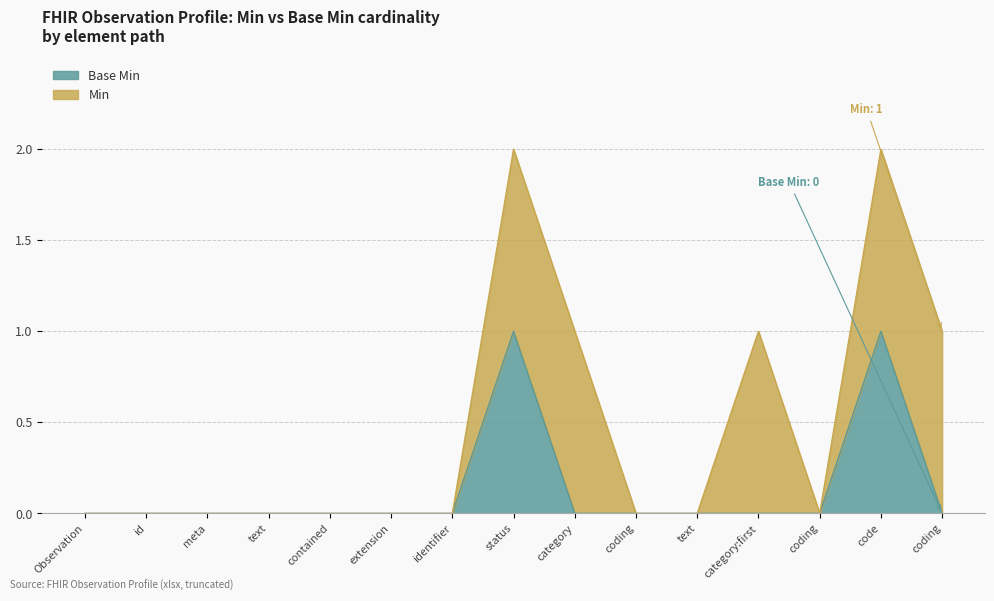

Is it true that the value at category:first is 0?

True